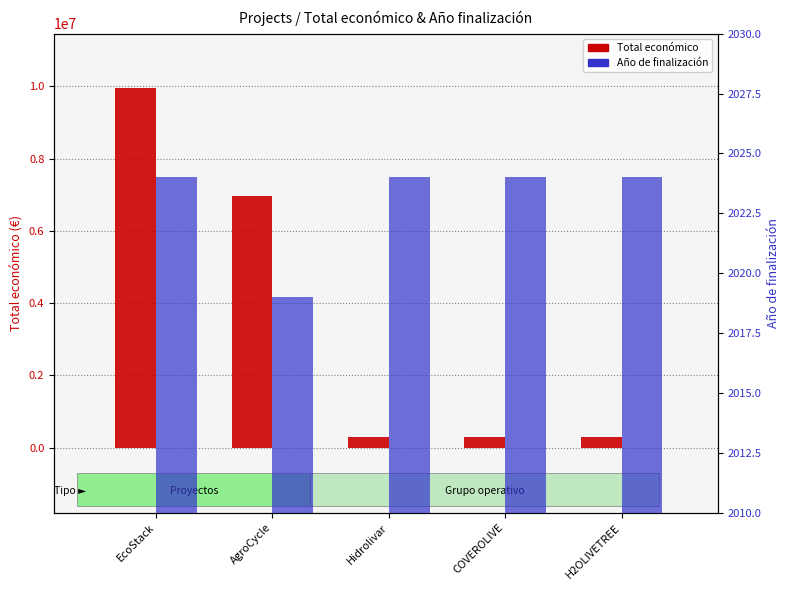

The value of Total económico at Hidrolivar is 404659. True or false?

False